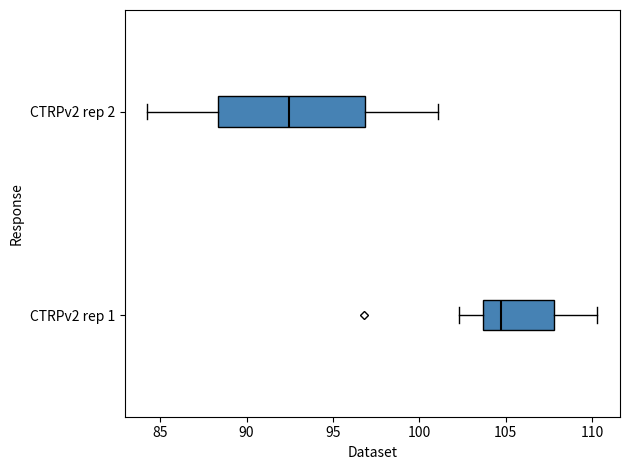

Which box has the furthest to the left median line?

CTRPv2 rep 2